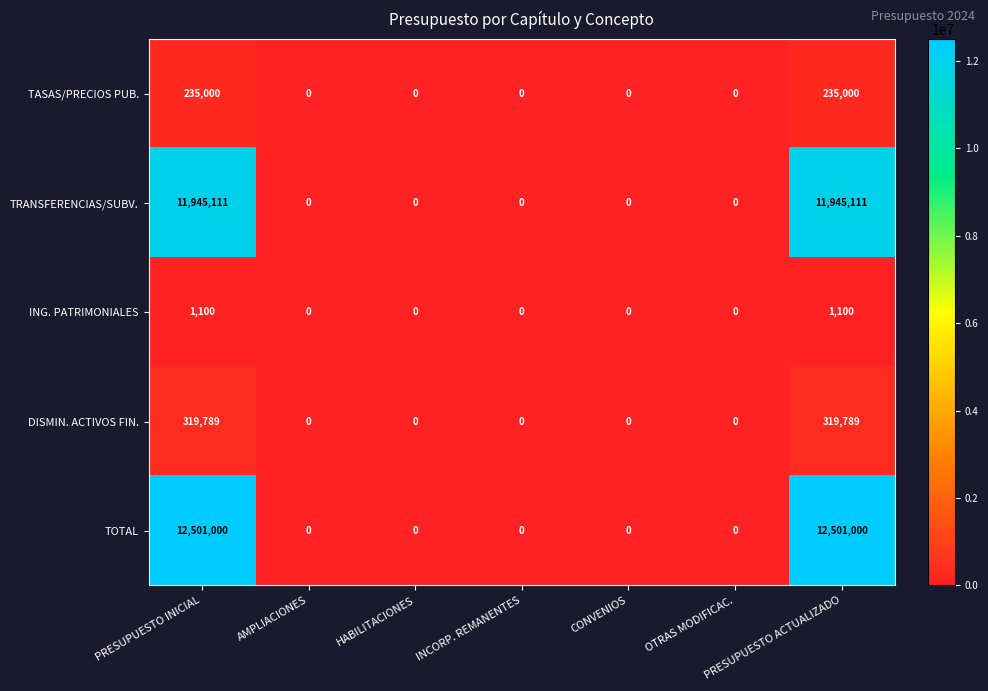

Which series changed the most between HABILITACIONES and PRESUPUESTO ACTUALIZADO?

TOTAL